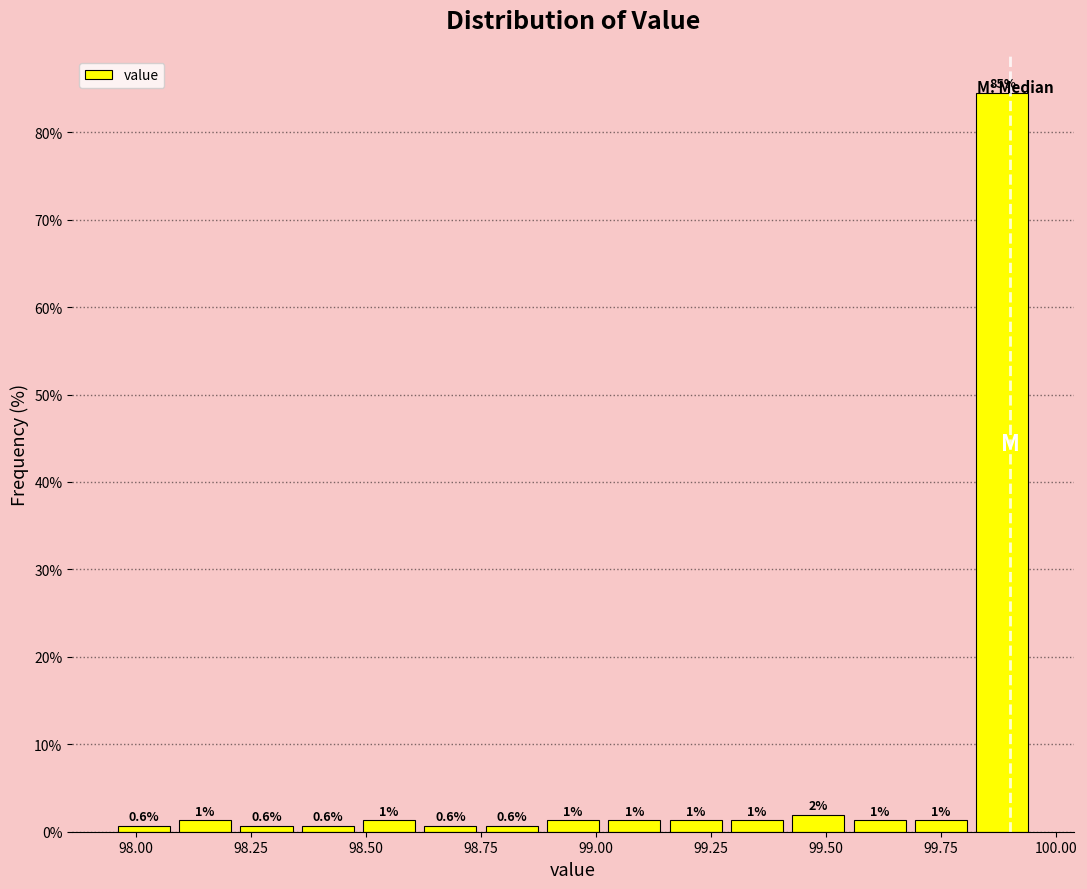

Read against the x-axis, roughly where is the centre of the tallest bar?

99.90